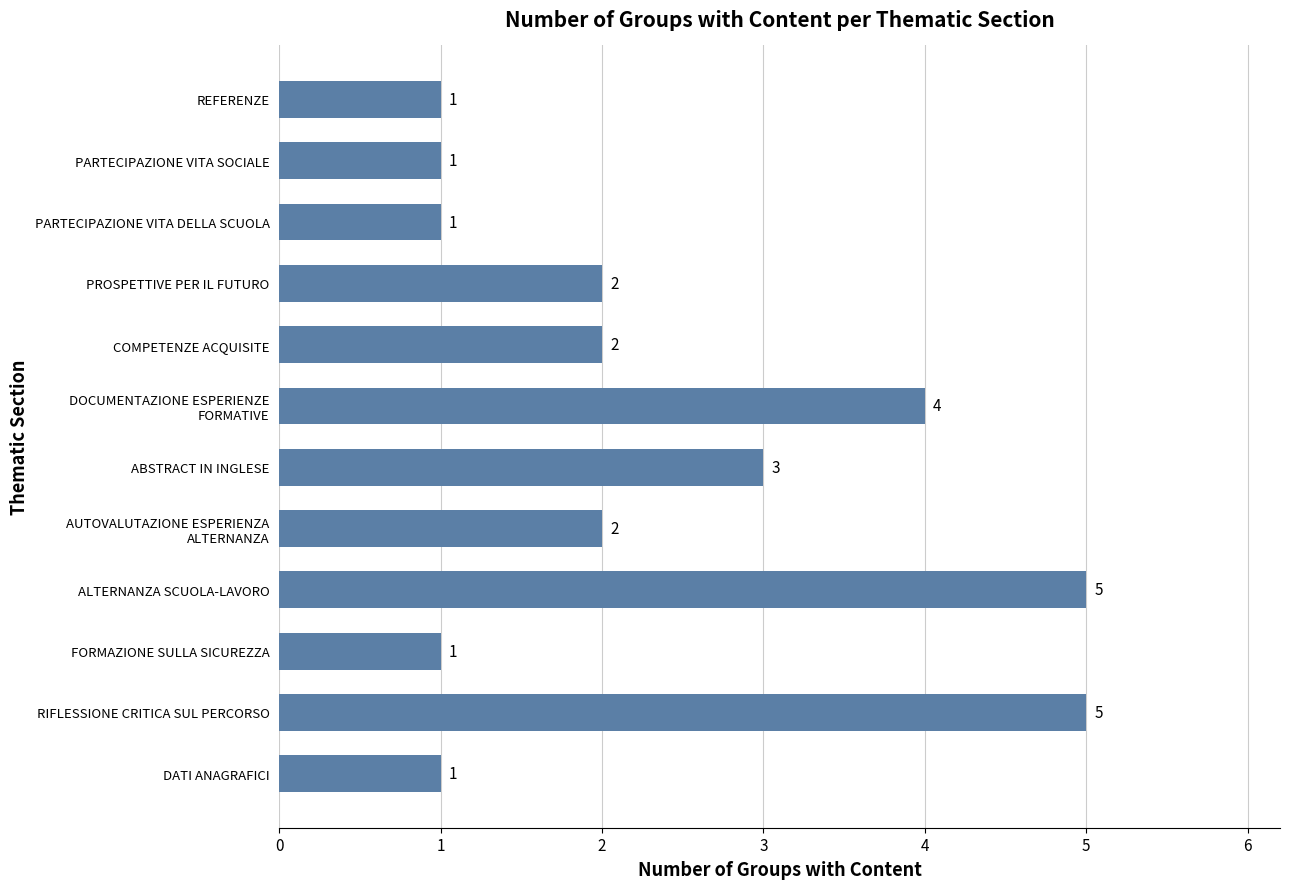

What is the maximum value shown in the chart?

5